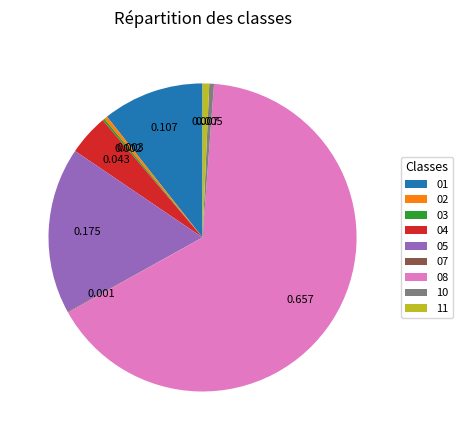

Does 02 account for over 50% of the chart?

No